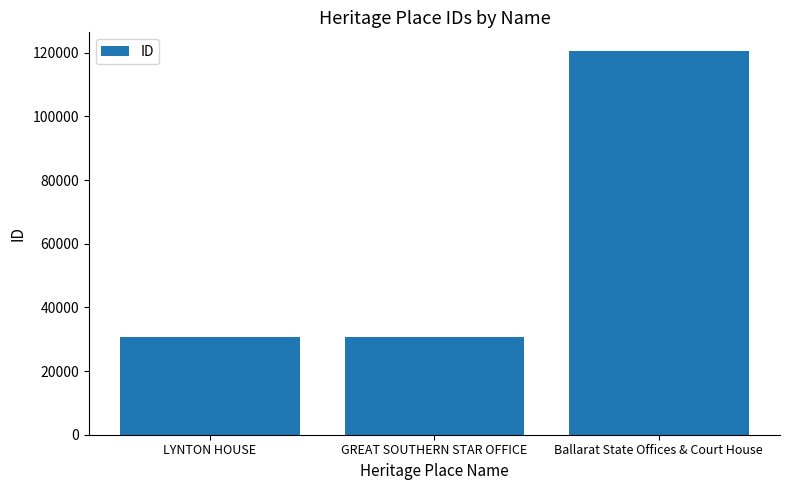

The chart shows a value of 30804 at GREAT SOUTHERN STAR OFFICE. True or false?

True